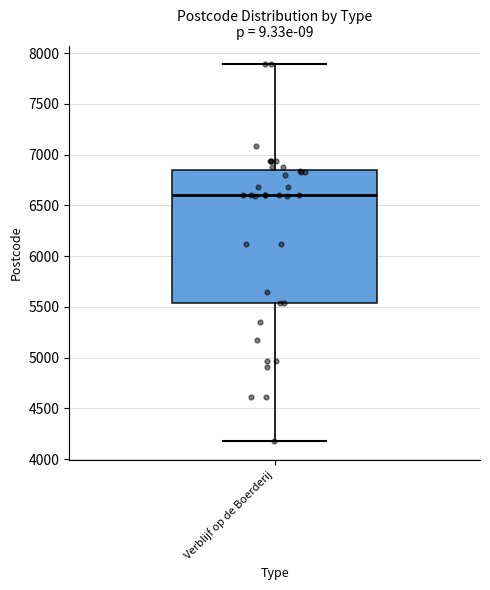

Transcribe this box plot: give where the median line is, the range the box spans, and where the two whiskers end, as read against the y-axis. The values are not printed on the chart, so give them approximately, as read against the axis.

median 6600, box 5550 to 6850, whiskers 4200 to 7900